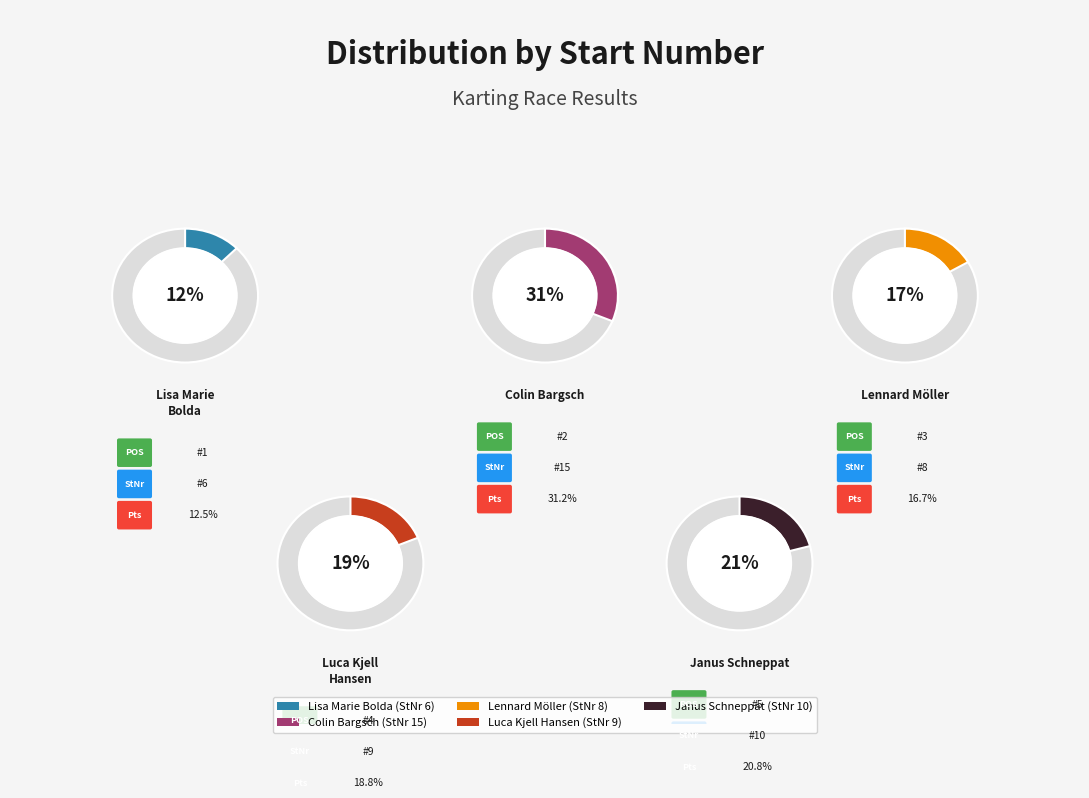

How many segments does this pie chart have?

5